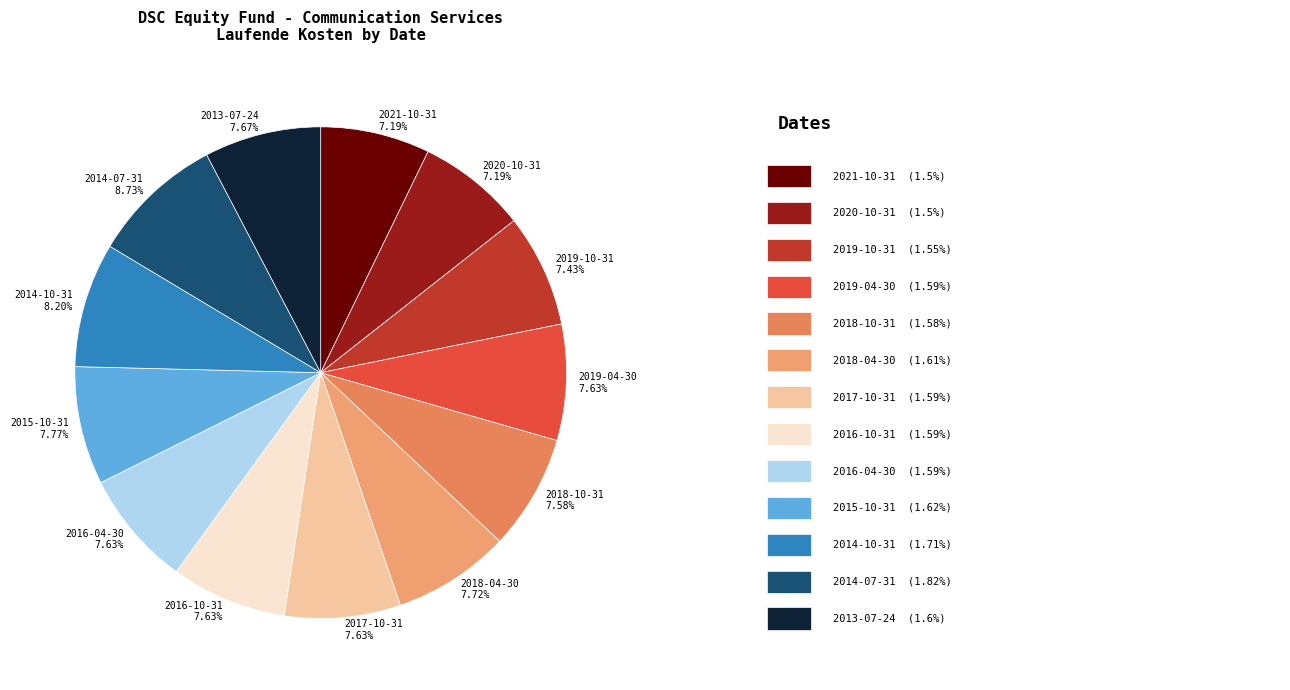

What is the largest slice in the pie chart?

2014-07-31